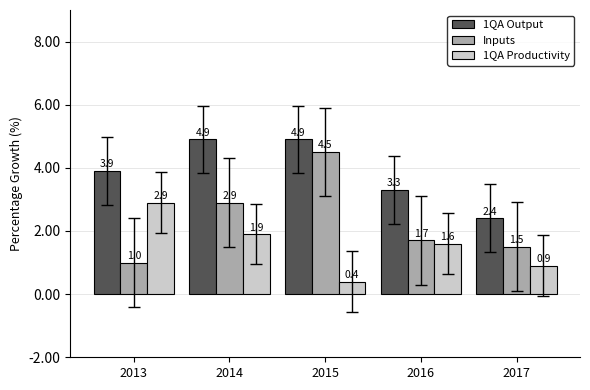

At which category is the sum across all series the highest?

2015